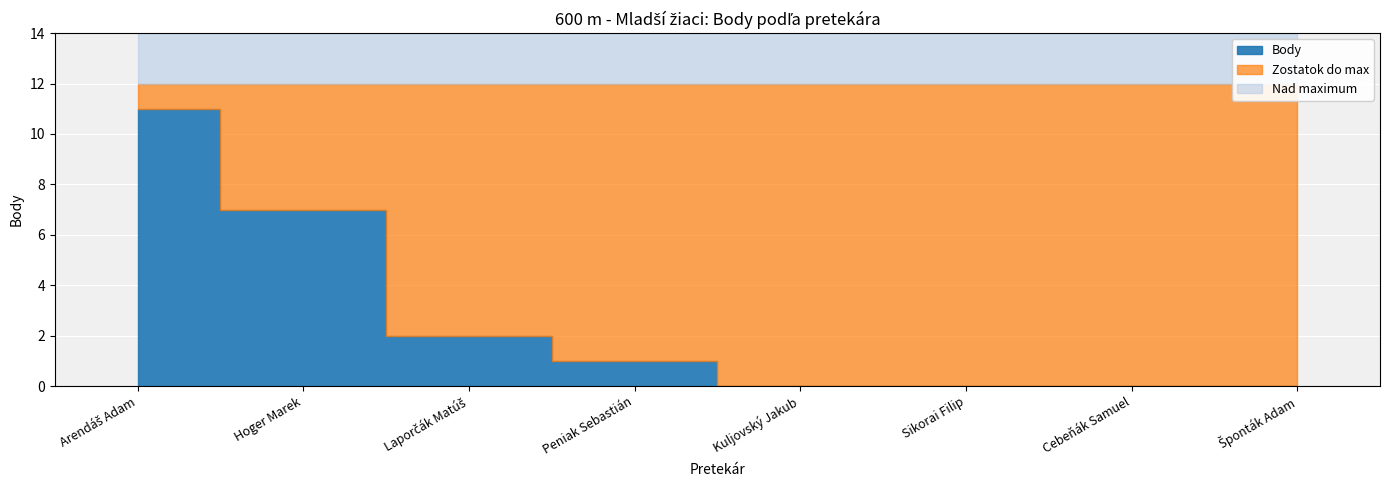

At which label does the data first exceed 1?

Arendáš Adam